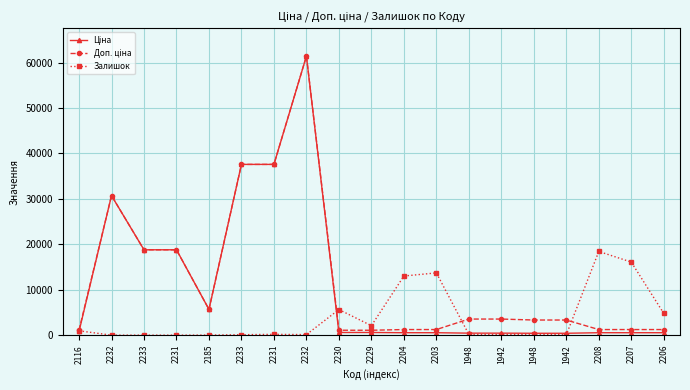

Where does the Залишок series first go above 176?

2116